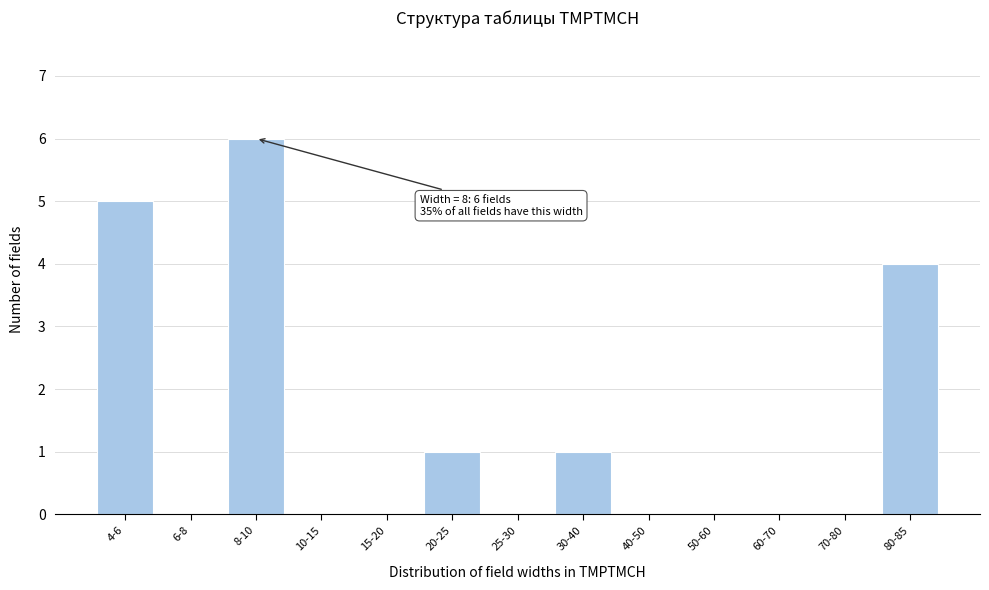

Reading left to right, list all the values displayed in this chart.

4-6=5	6-8=0	8-10=6	10-15=0	15-20=0	20-25=1	25-30=0	30-40=1	40-50=0	50-60=0	60-70=0	70-80=0	80-85=4